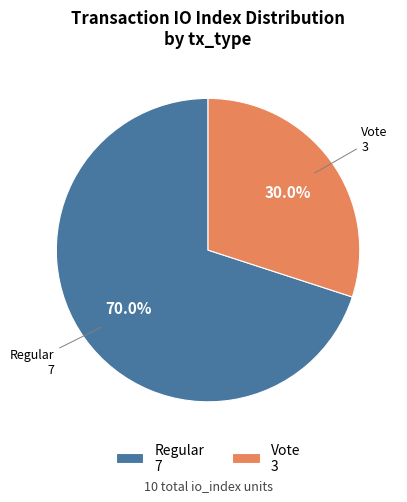

To the nearest percent, what is the average slice percentage?

50%